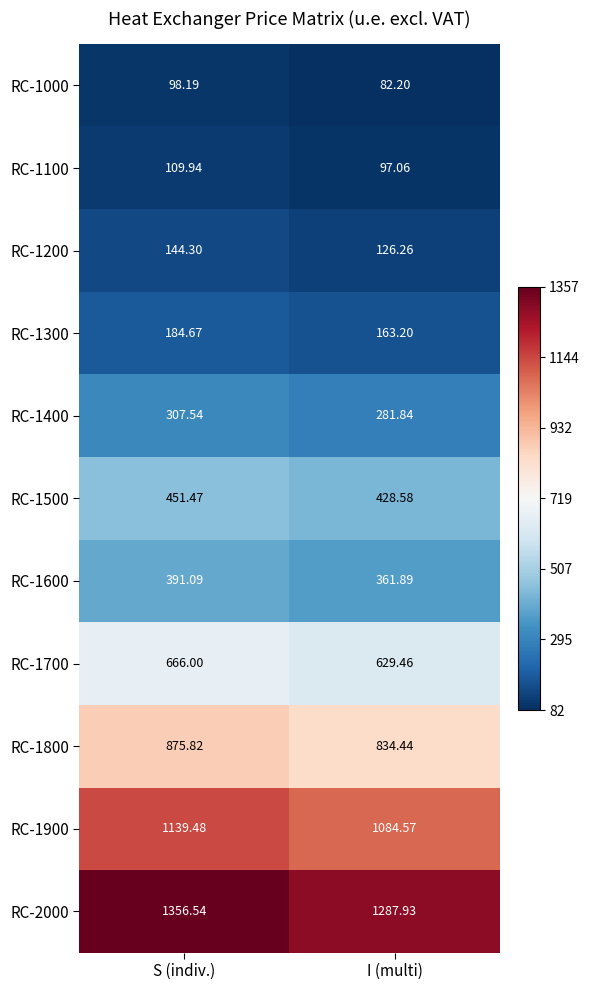

Rank the categories by RC-1700 value from highest to lowest.

S (indiv.), I (multi)